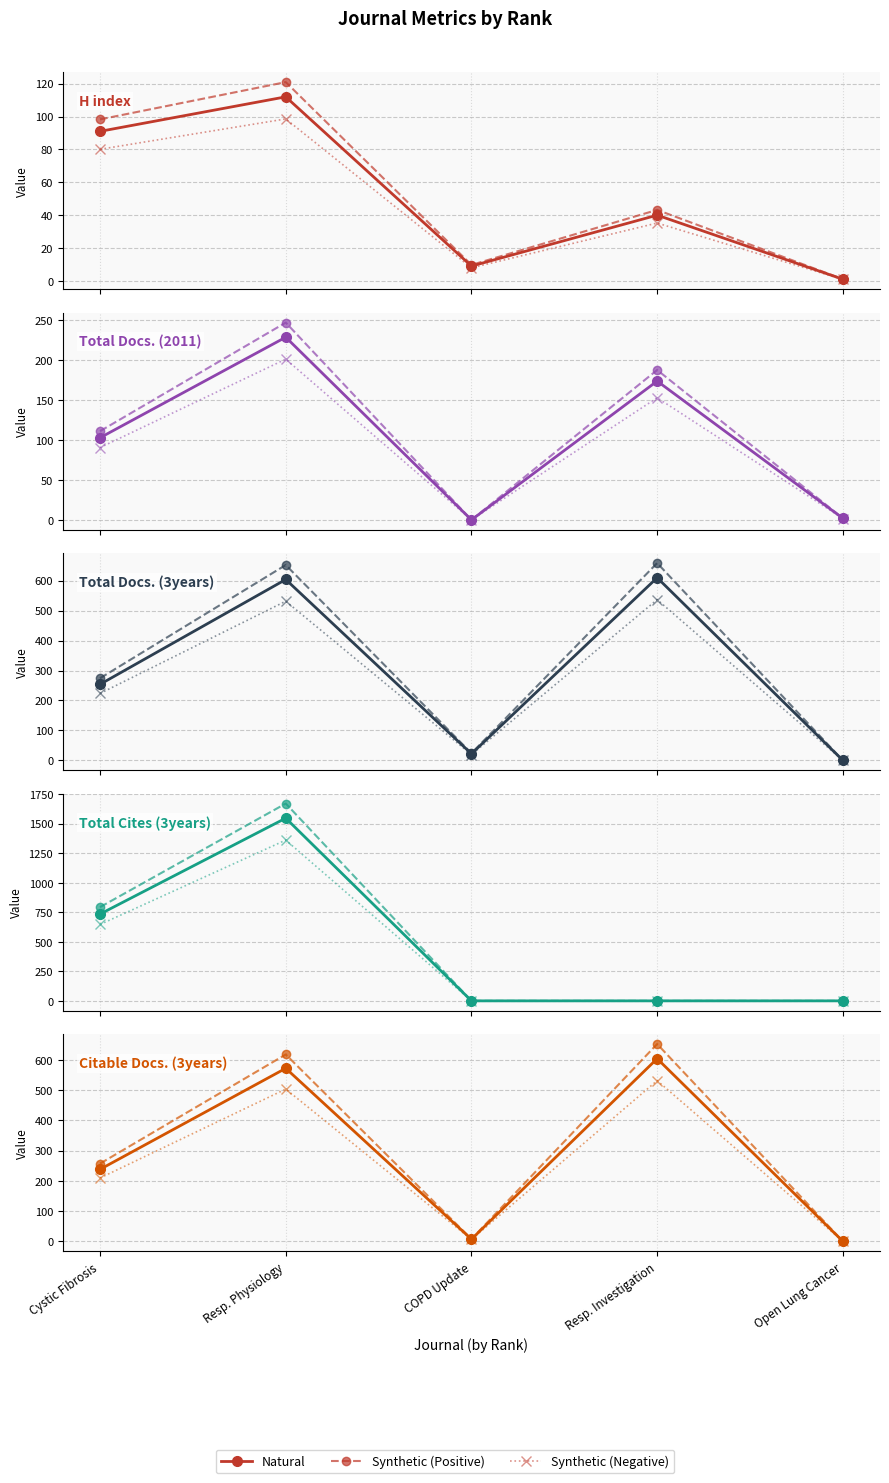

Which series has the largest total across all categories?

Synthetic (Positive)